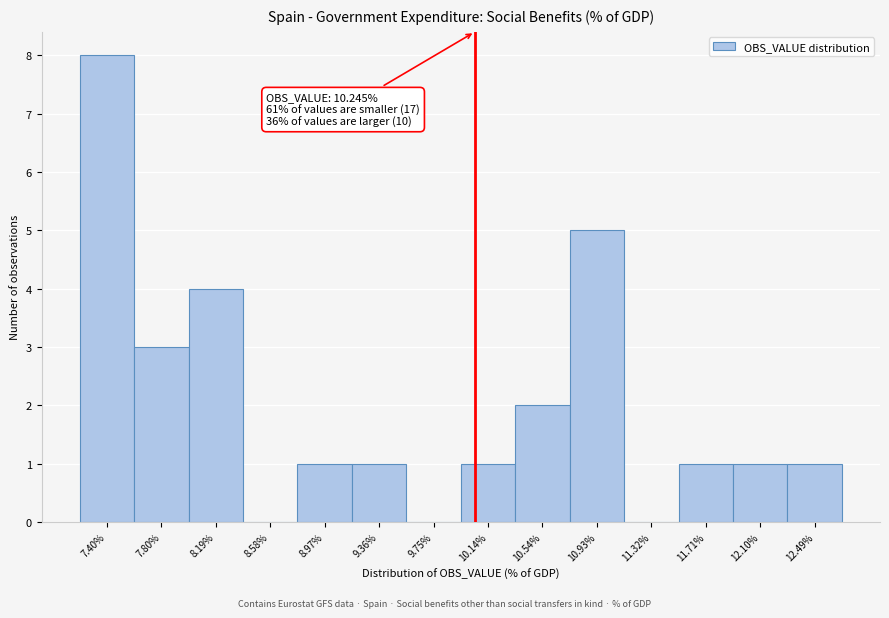

Reading left to right, transcribe all the data shown in this chart.

7.40%=8	7.80%=3	8.19%=4	8.58%=0	8.97%=1	9.36%=1	9.75%=0	10.14%=1	10.54%=2	10.93%=5	11.32%=0	11.71%=1	12.10%=1	12.49%=1